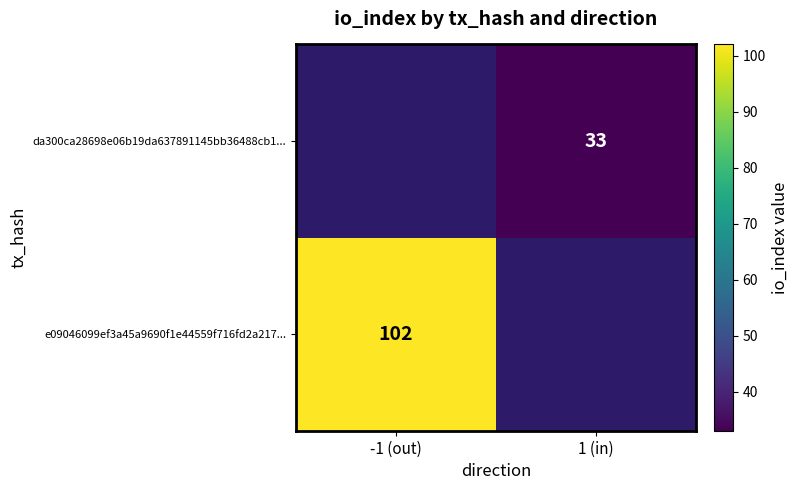

Between 1 (in) and -1 (out), which is larger?

-1 (out)